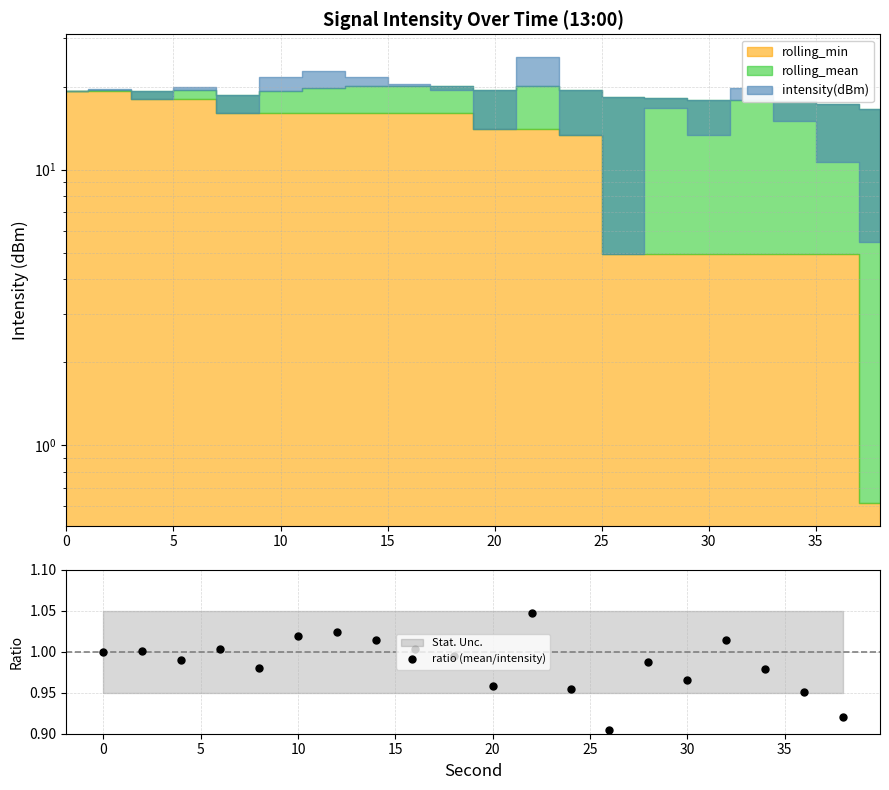

True or false: ratio (mean/intensity) has more than 0 interior local peaks.

True